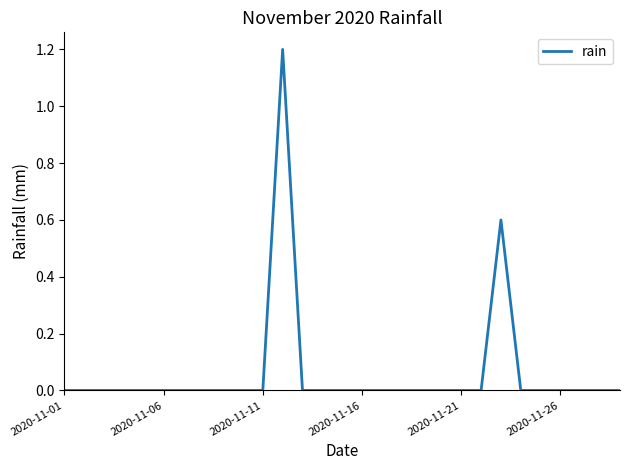

What is the difference between the maximum and minimum values?

1.2